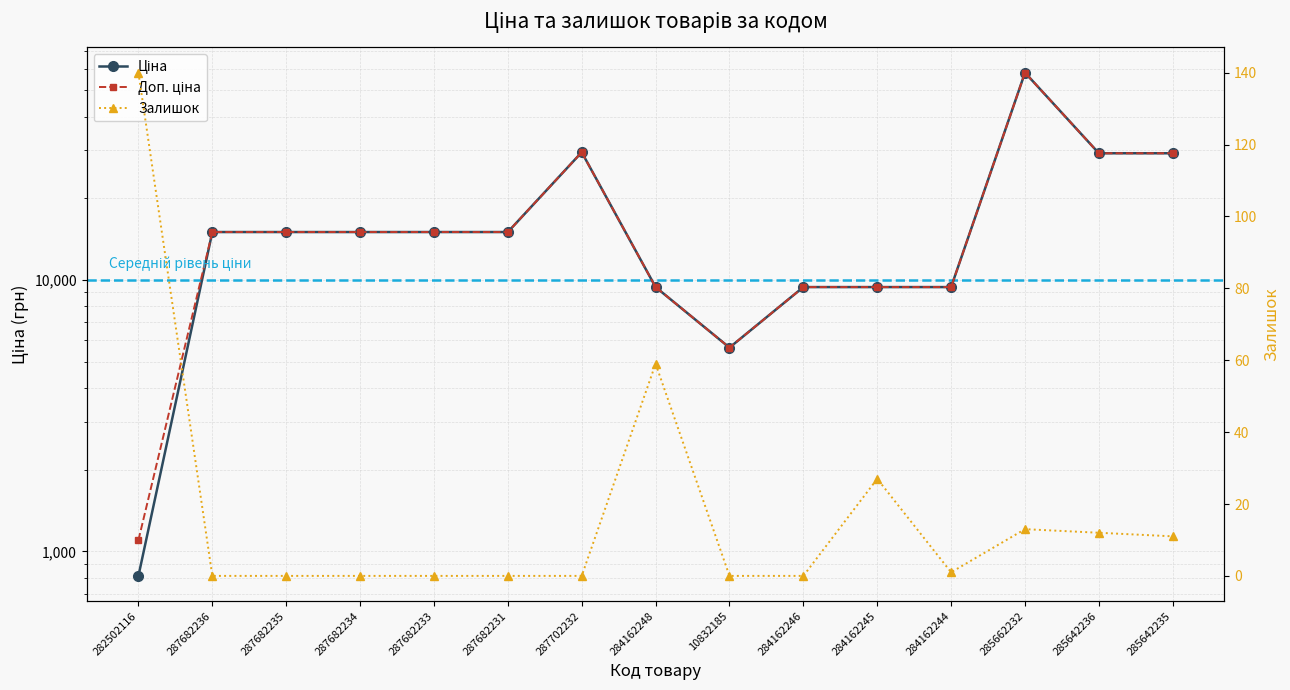

The value of Доп. ціна at 284162246 is 9416.9. True or false?

True